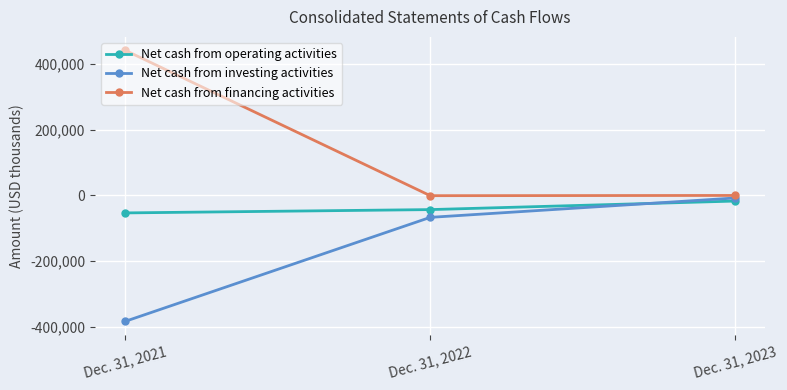

How many data points does each series have?

3